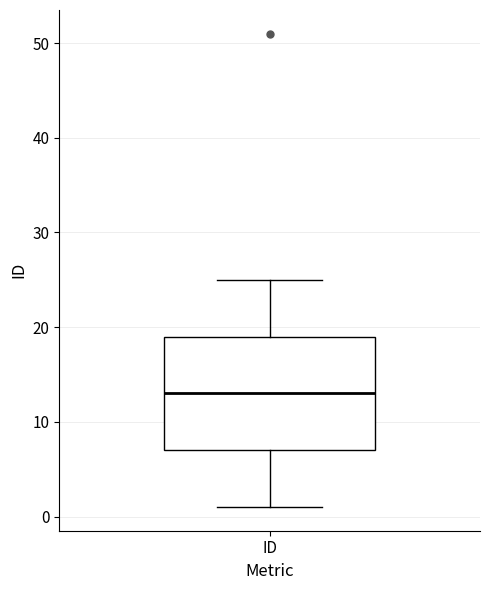

Read this box plot against the y-axis: the position of the median line, the range covered by the box, and the ends of both whiskers. The values are not printed on the chart, so give them approximately, as read against the axis.

median 13, box 7 to 19, whiskers 1 to 25